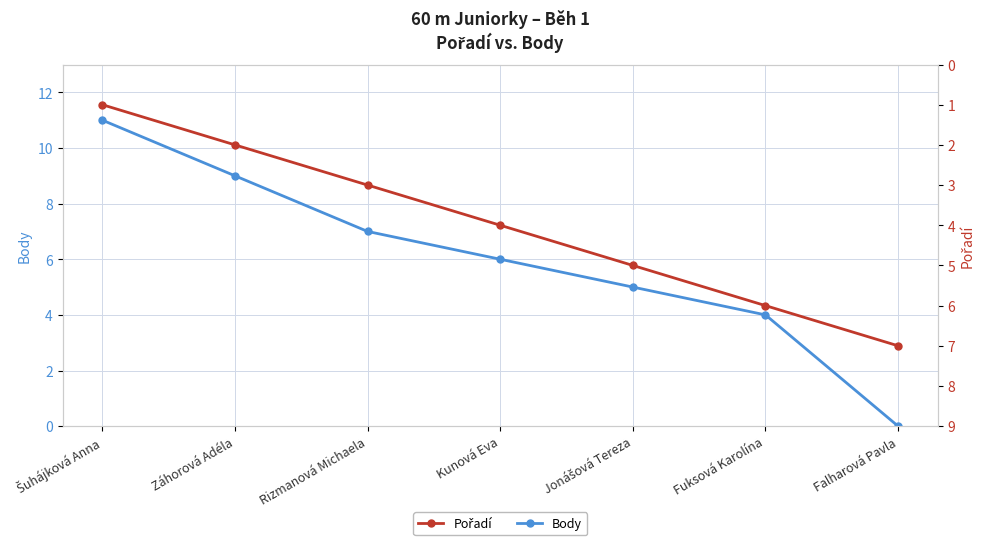

The Pořadí series shows 5 at Jonášová Tereza. True or false?

True